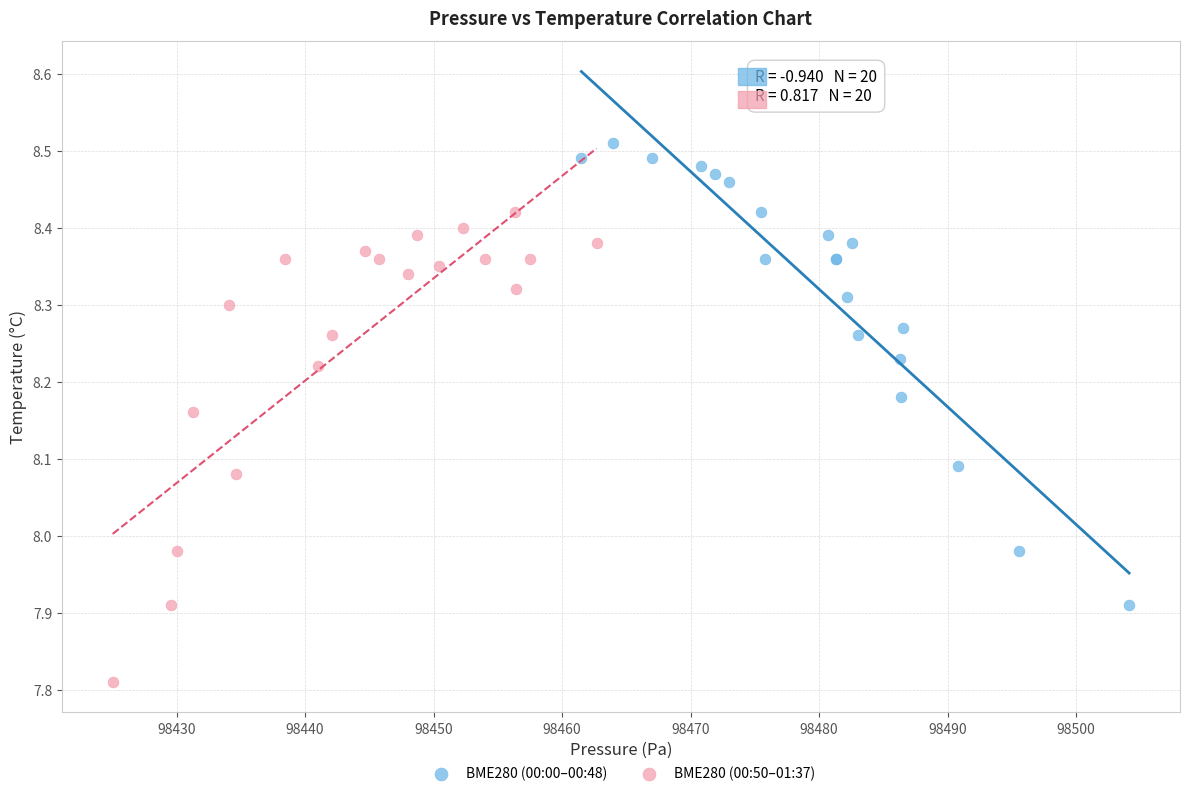

Which series reaches the maximum Y coordinate?

BME280 (00:00–00:48)